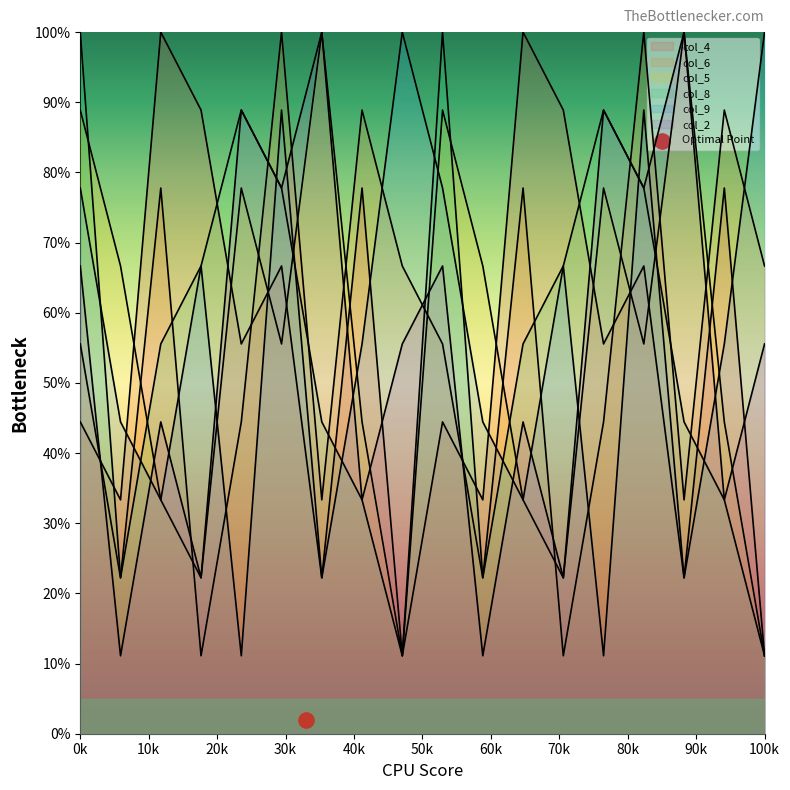

Which series has the widest spread of Y values?

col_4